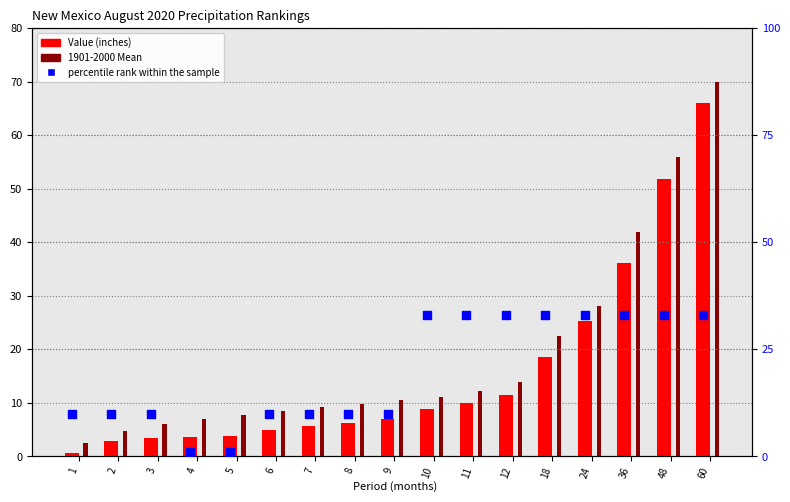

Which series contains the lowest Y value?

Value